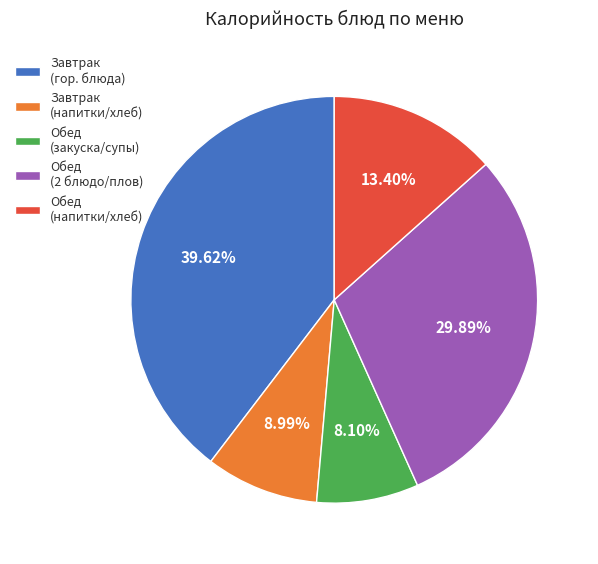

Which category has the biggest portion of the pie?

Завтрак (гор. блюда)